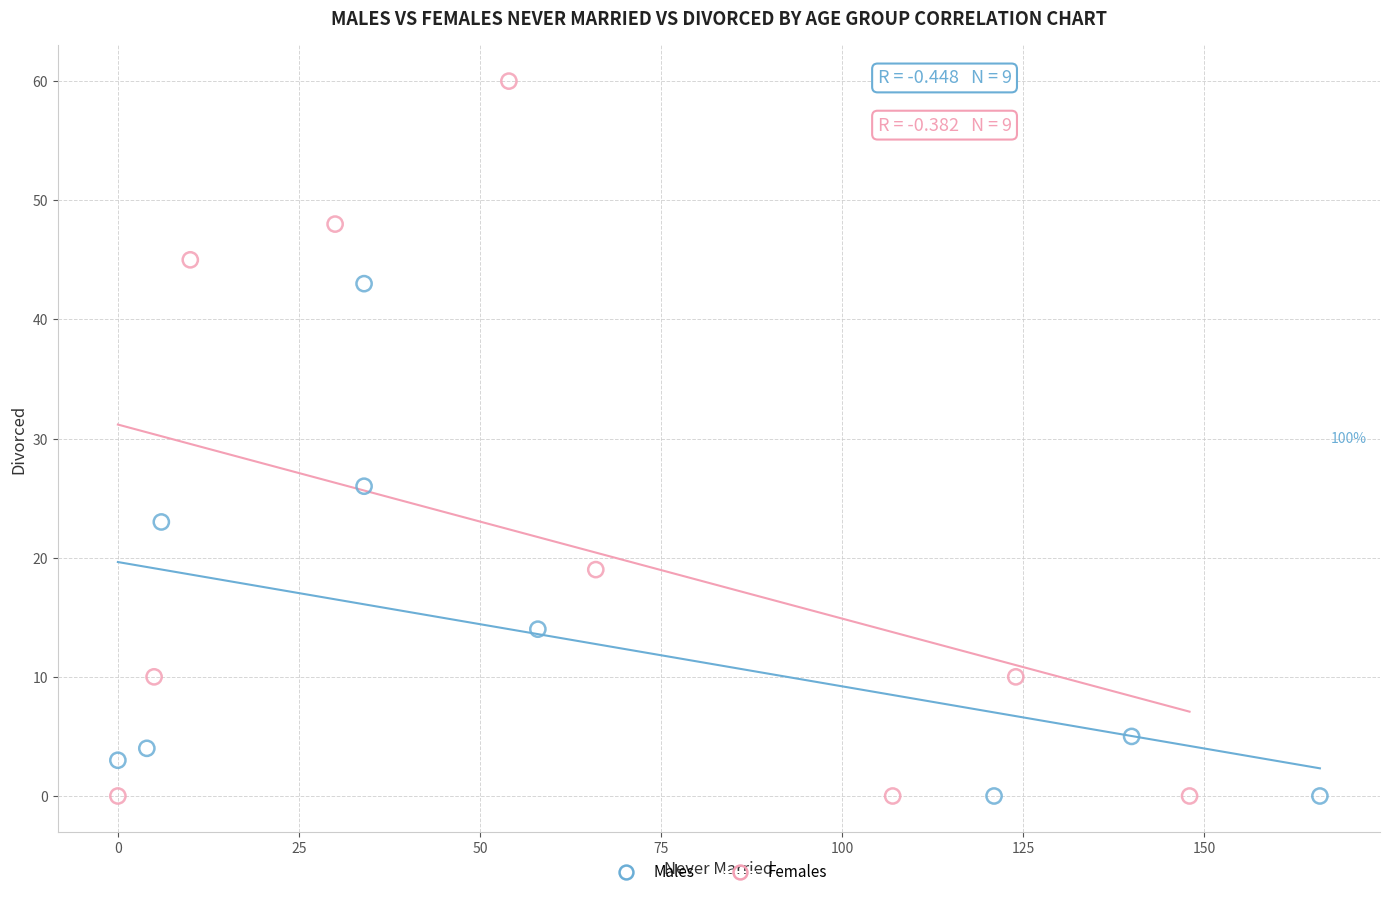

Which series has the widest spread of Y values?

Females